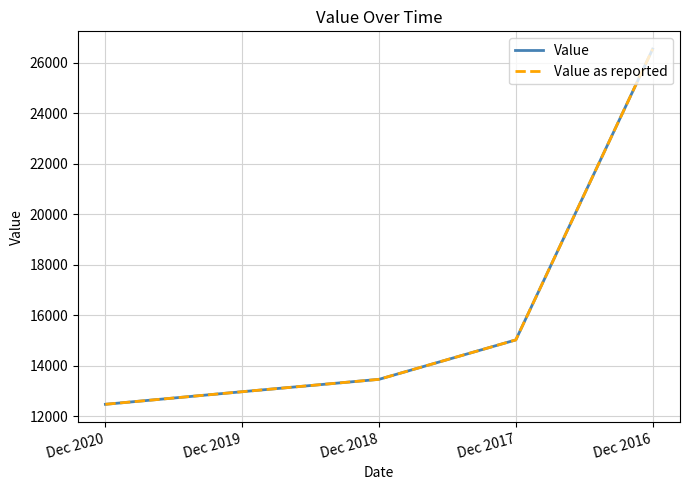

What is the smallest value displayed?

12468.3